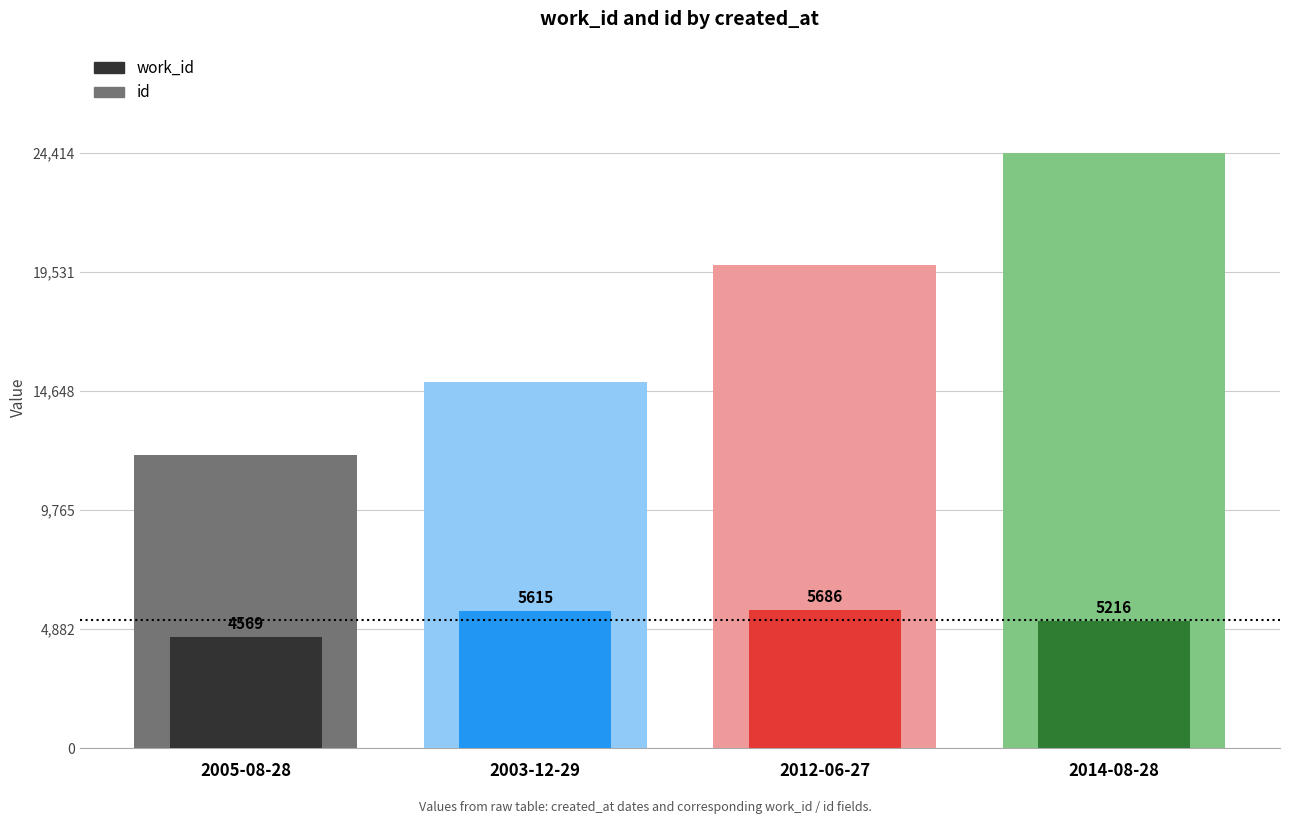

What is the sum of the work_id values at 2014-08-28 and 2005-08-28?

9785